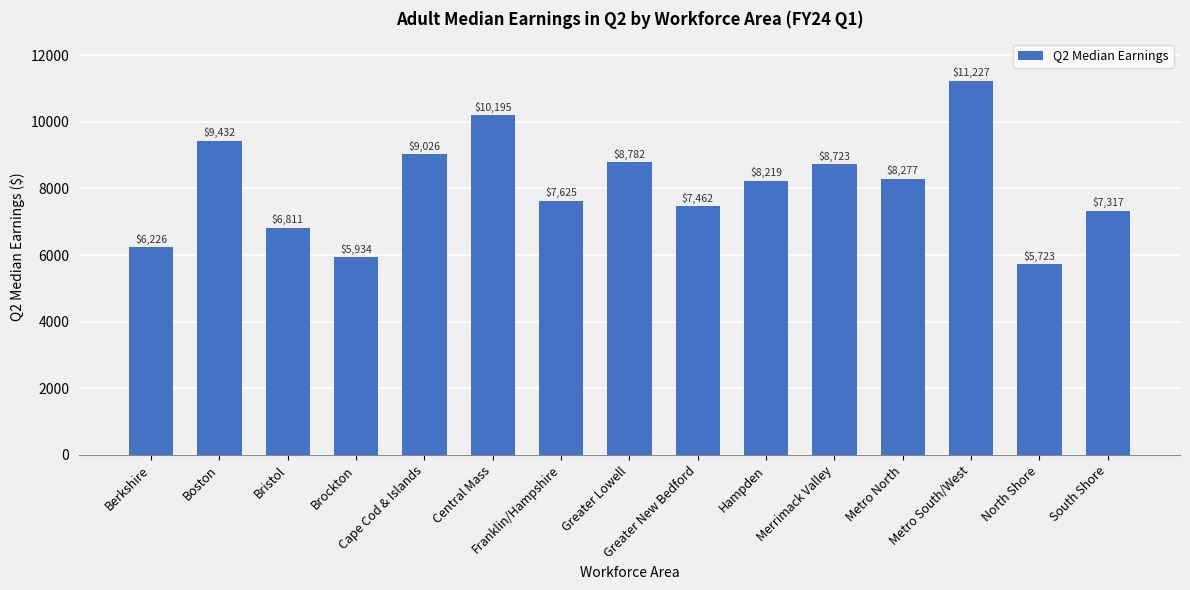

How many bars are there in total?

15